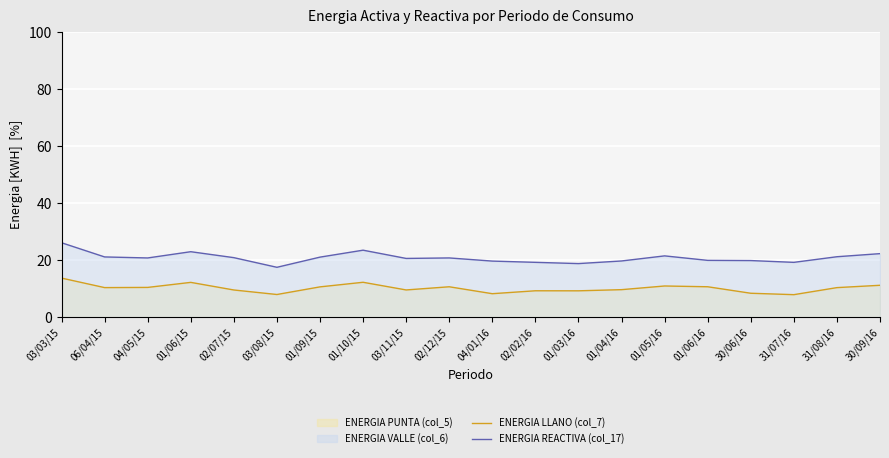

What is the label of the 18th point from the left?

31/07/16